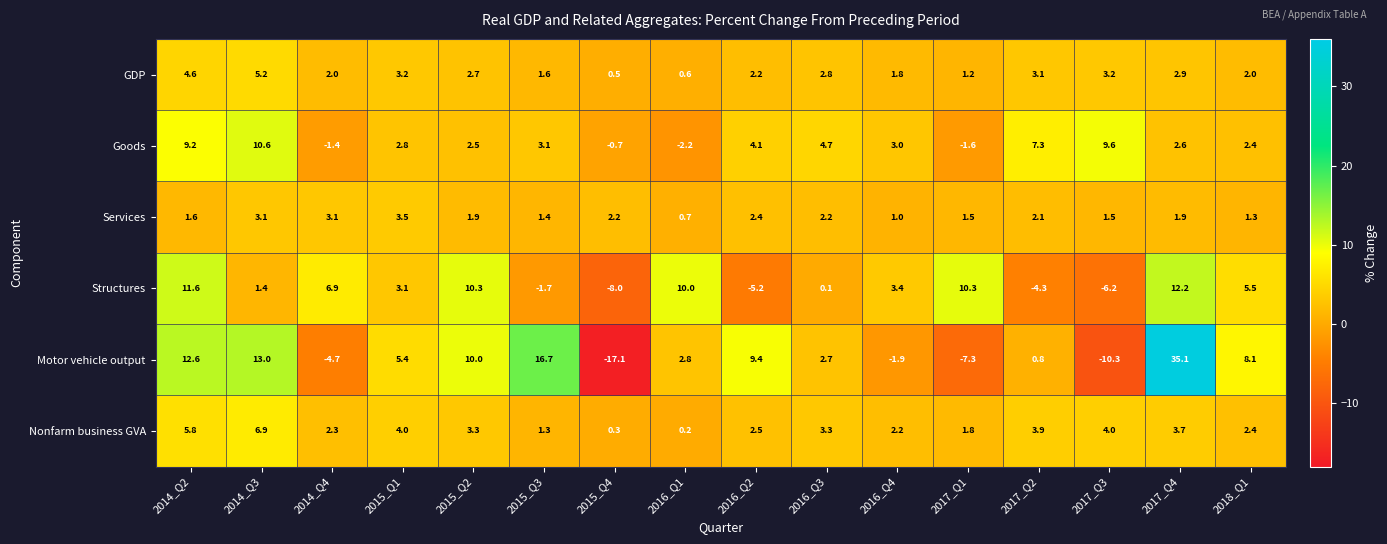

How many values in the GDP series are below 2?

5